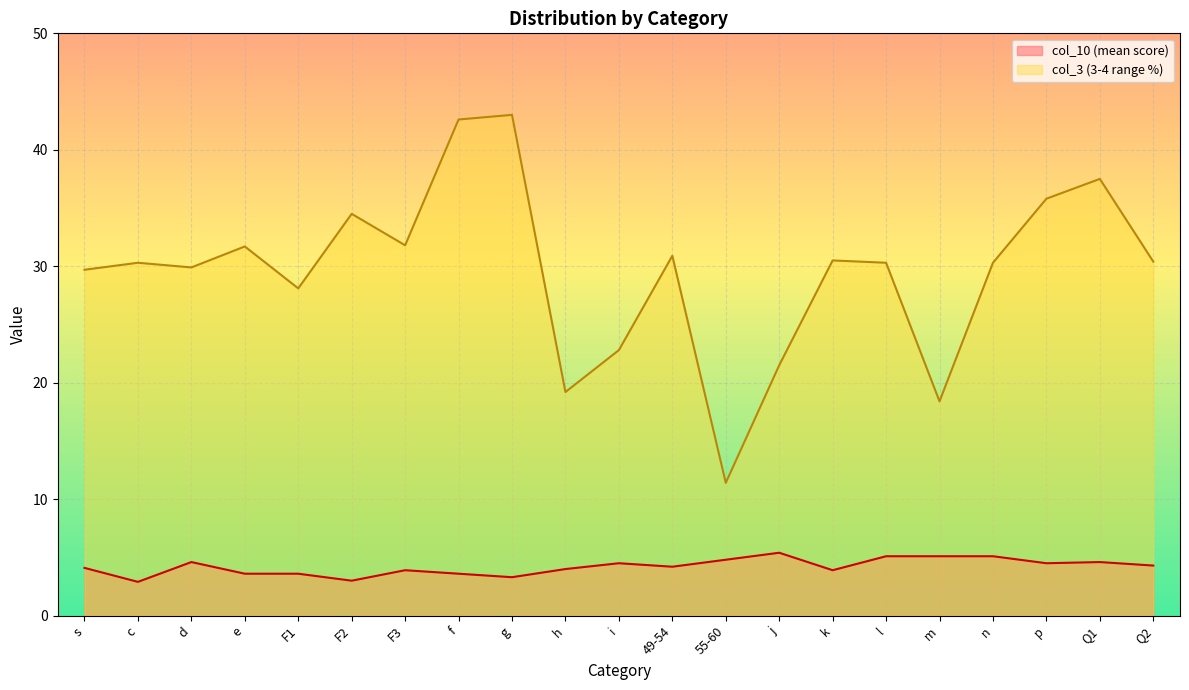

How many lines are shown in the chart?

2